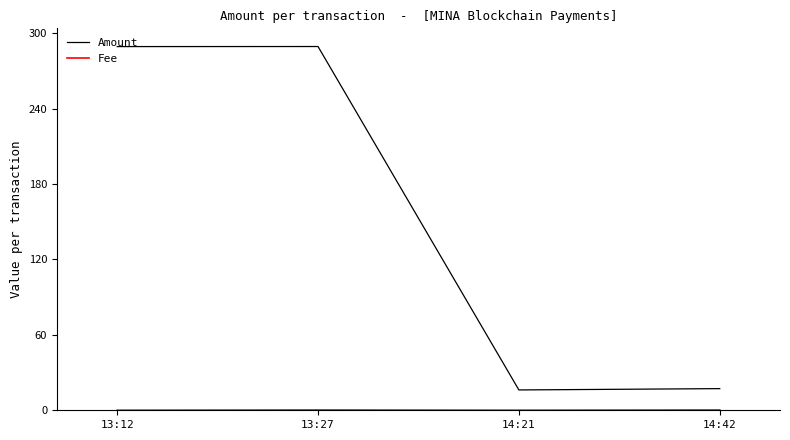

True or false: Amount has more than 1 points higher than both neighbors.

False